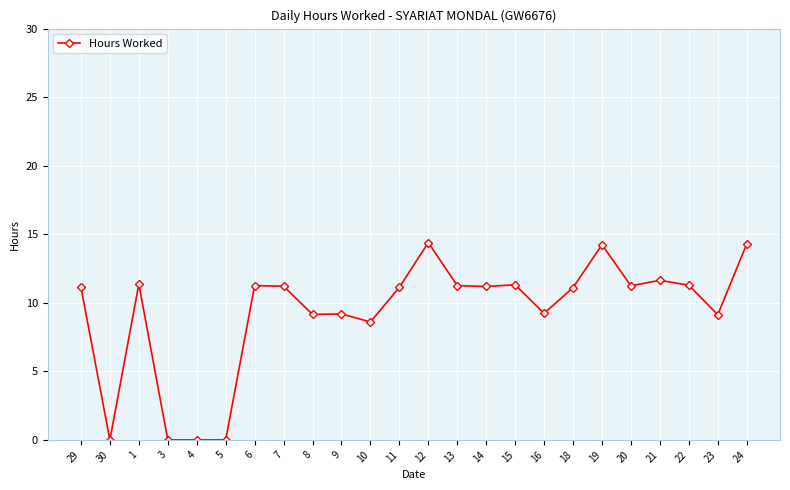

True or false: there are more than 0 points higher than both neighbors.

True